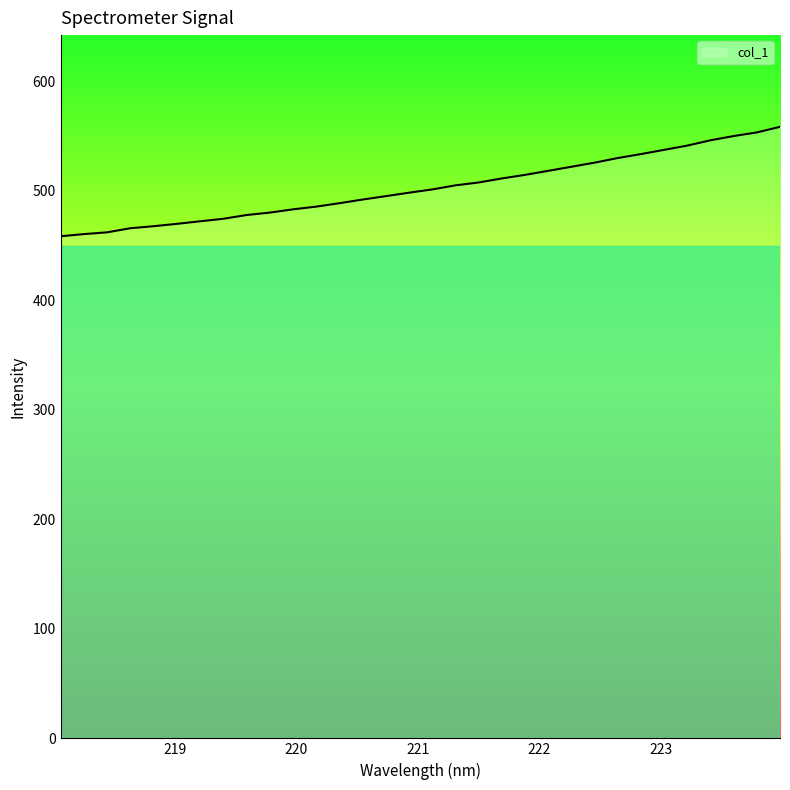

What is the maximum value shown in the chart?

558.5